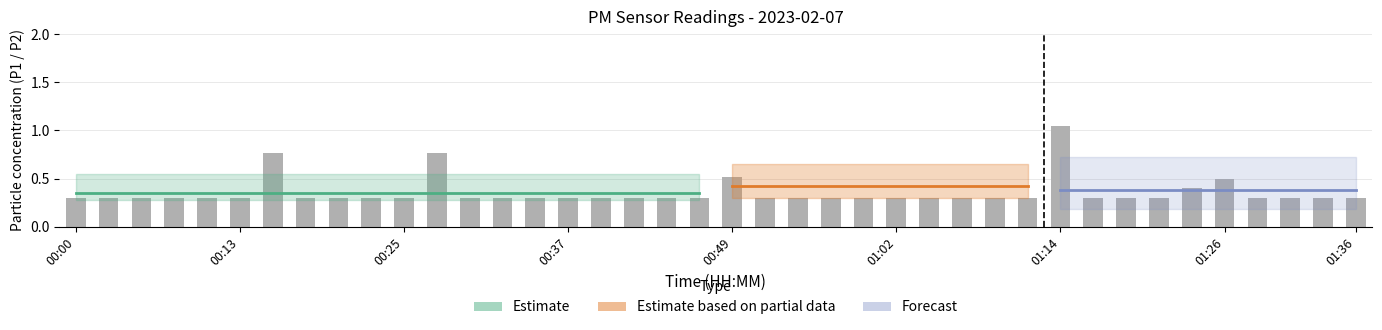

What is the sum of all values?

14.2